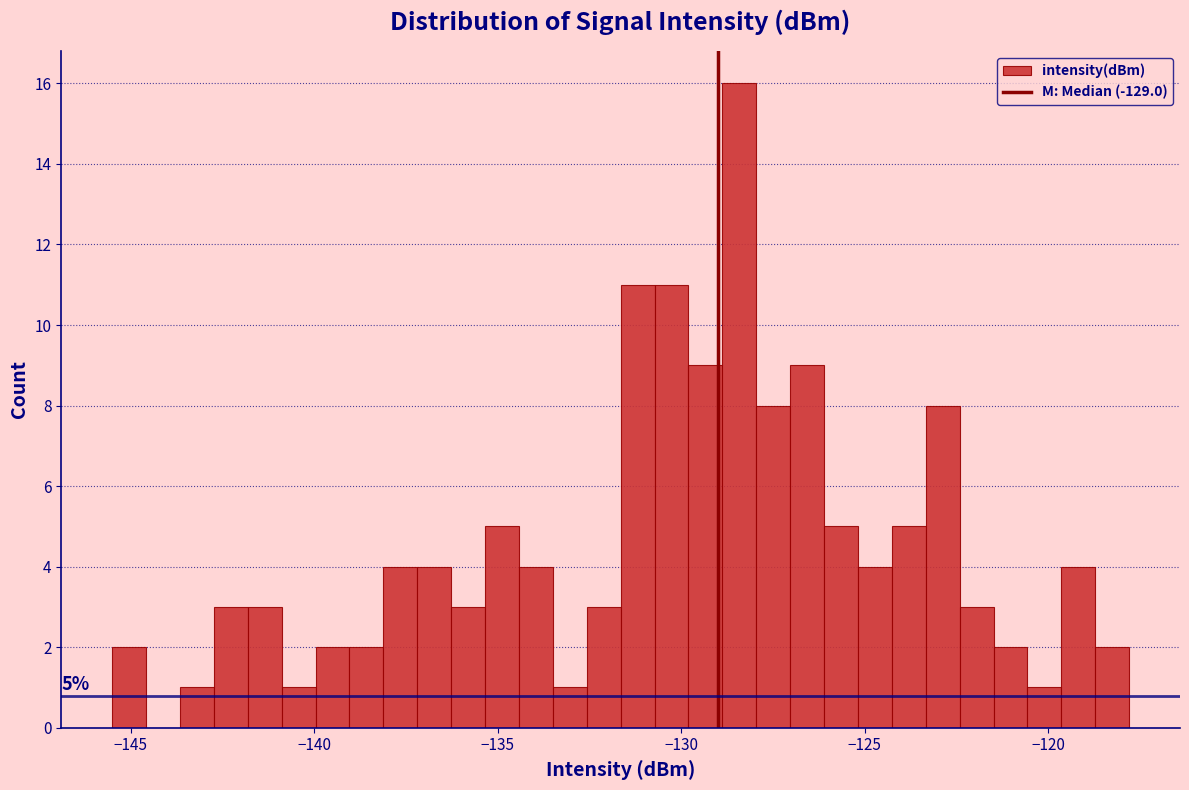

Around what value on the x-axis is the tallest bar? Give the approximate position of its centre, as read against the axis.

-128.5